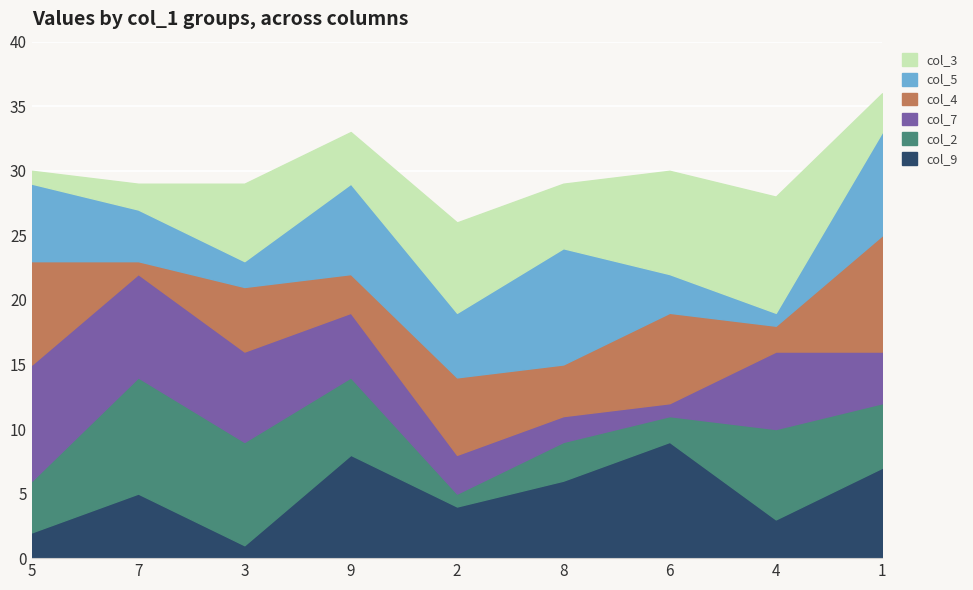

Which category has the lowest value across all series?

3